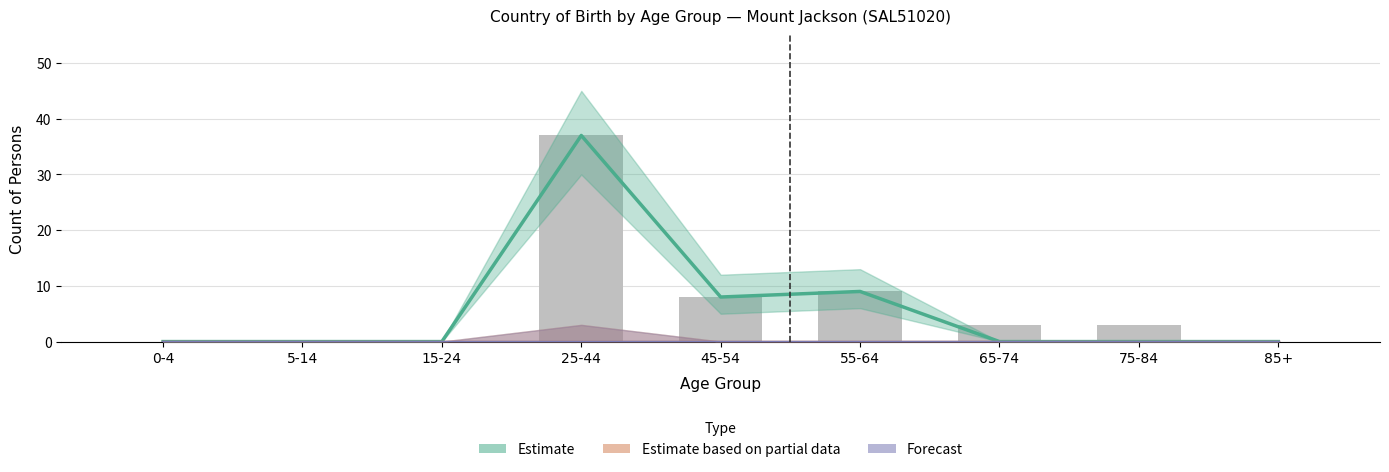

At which label does Australia reach its minimum?

0-4